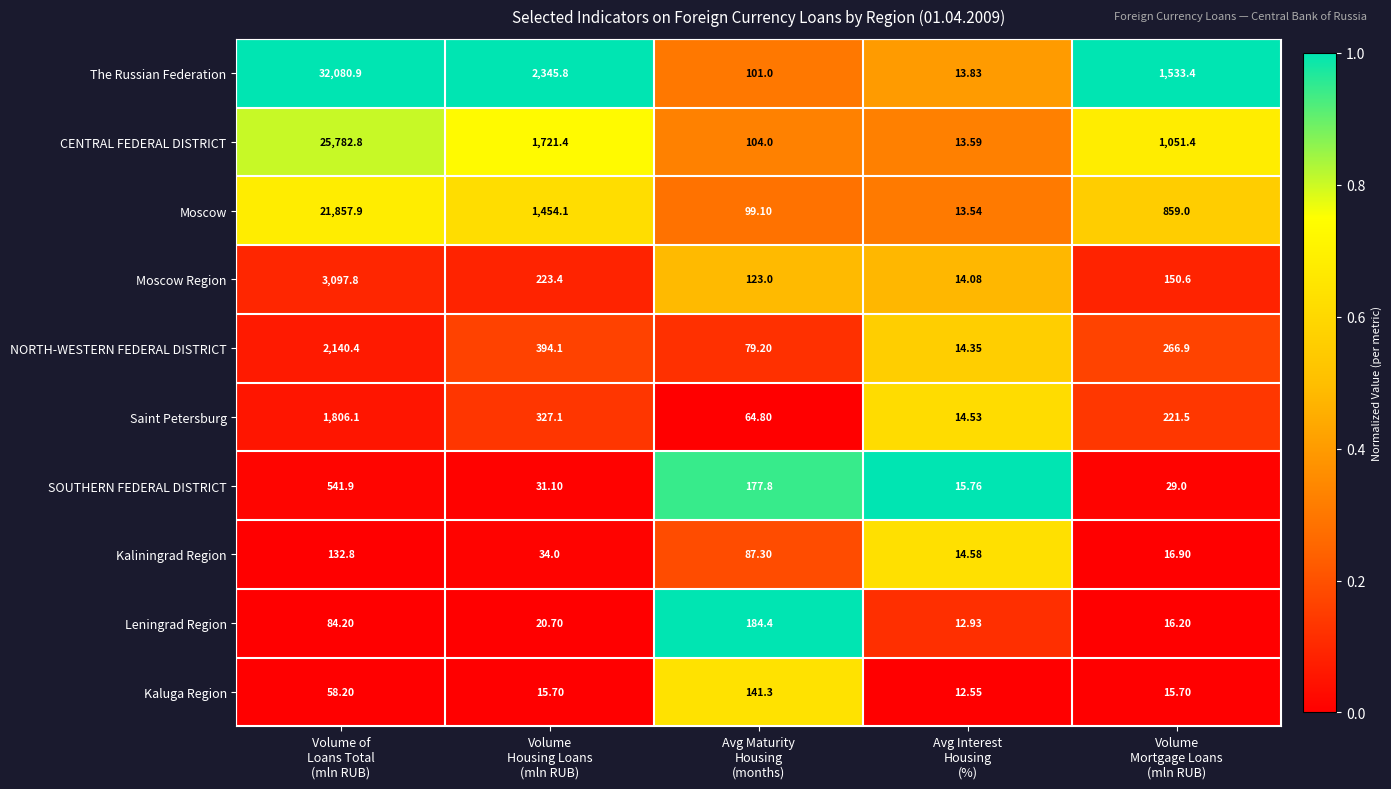

Which series has the largest total across all categories?

The Russian Federation